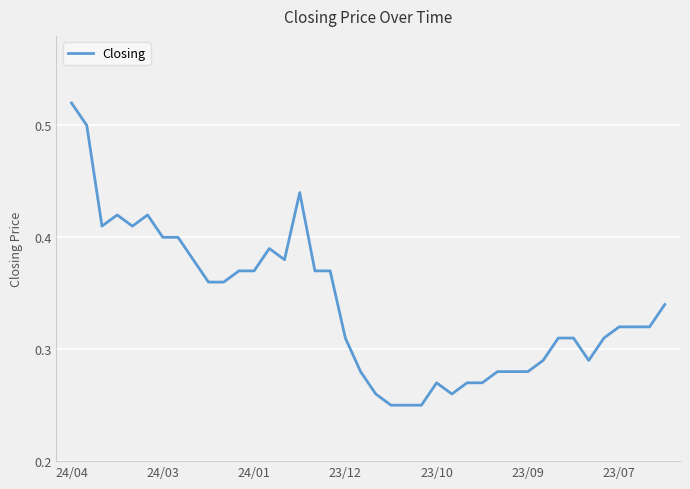

Does the chart display data point markers on the line(s)?

No